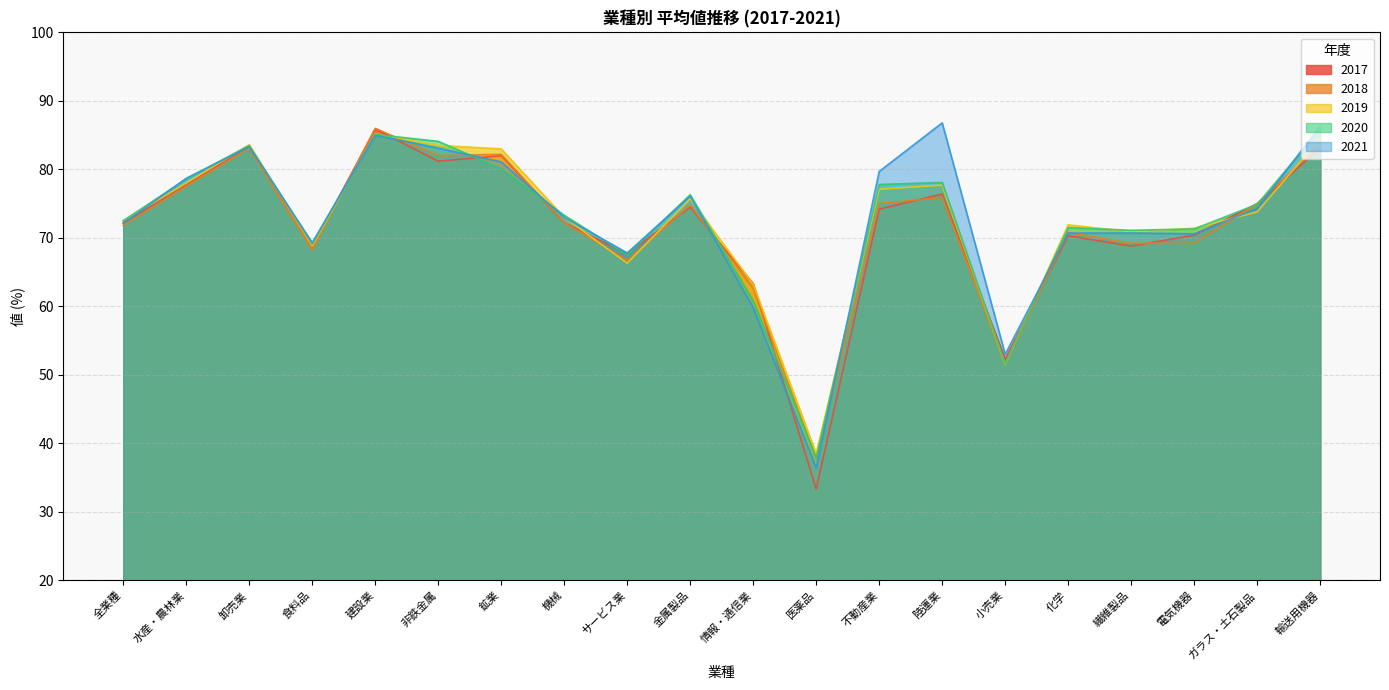

At 卸売業, list the series in order from largest to smallest.

2019, 2020, 2017, 2021, 2018